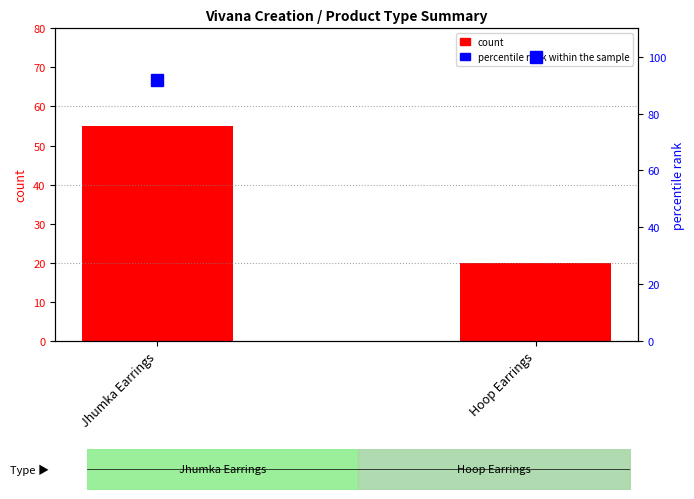

Between Hoop Earrings and Jhumka Earrings, which is larger?

Jhumka Earrings